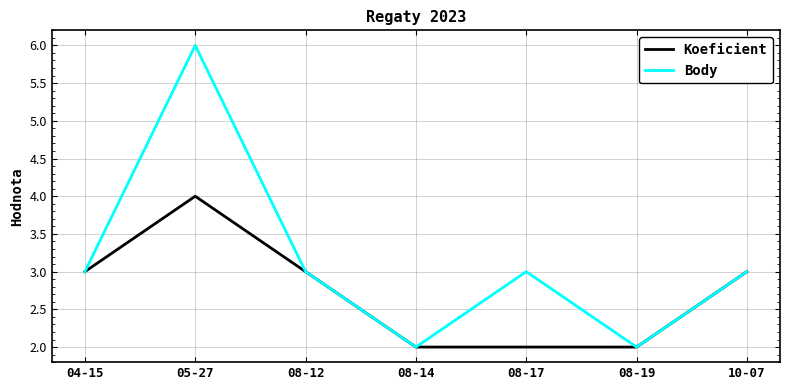

What is the spread (max minus min) of values at 08-17?

1